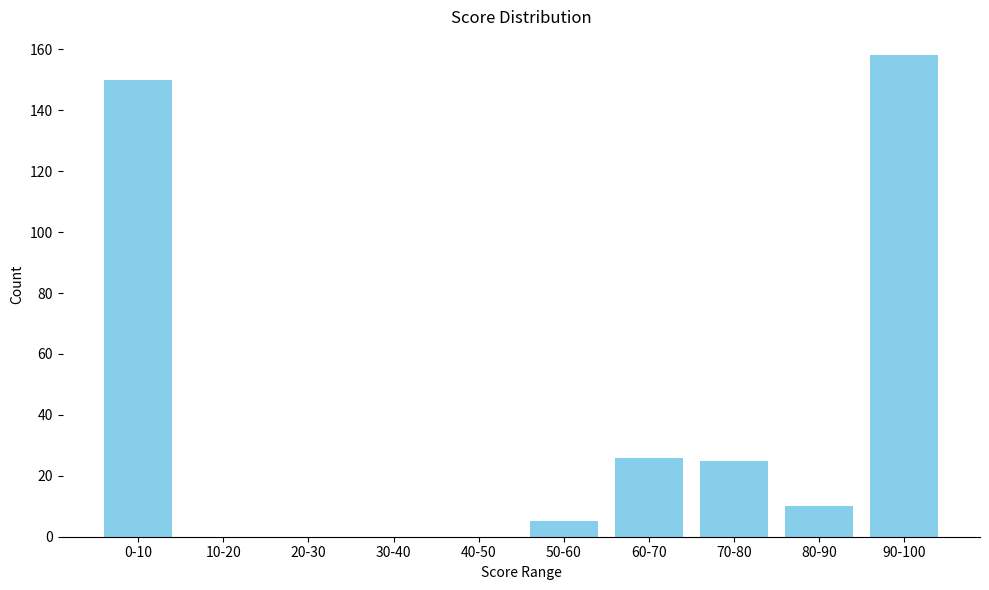

Reading right to left, extract all data points from this chart.

90-100=158	80-90=10	70-80=25	60-70=26	50-60=5	40-50=0	30-40=0	20-30=0	10-20=0	0-10=150